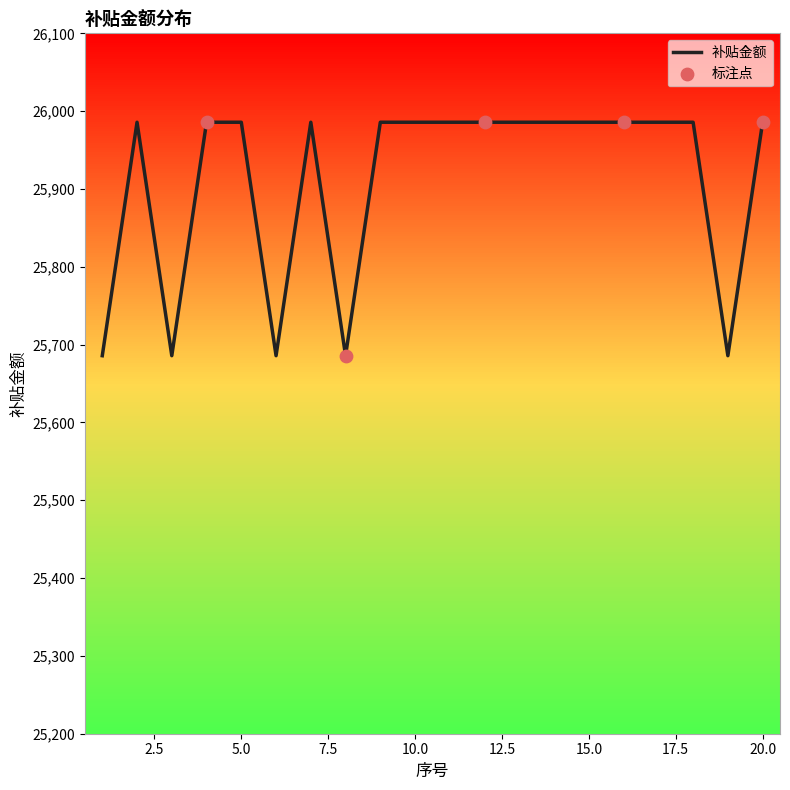

What is the difference between the maximum and minimum values?

300.0